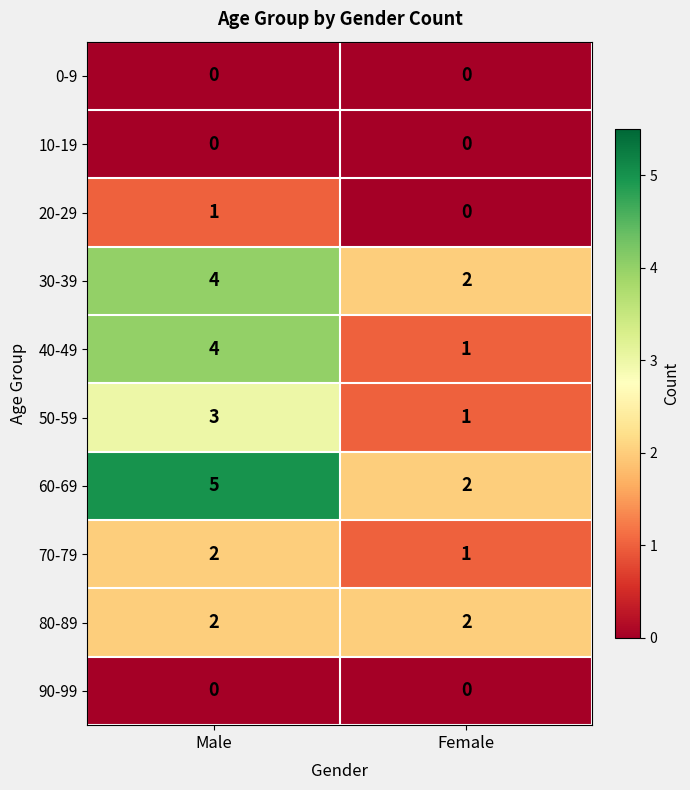

At how many categories does at least one series exceed 1?

2